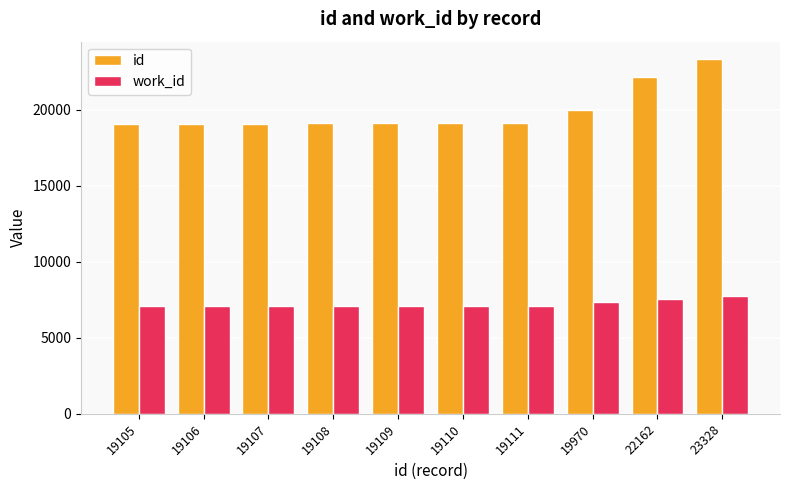

The value of work_id at 19109 is 7075. True or false?

True